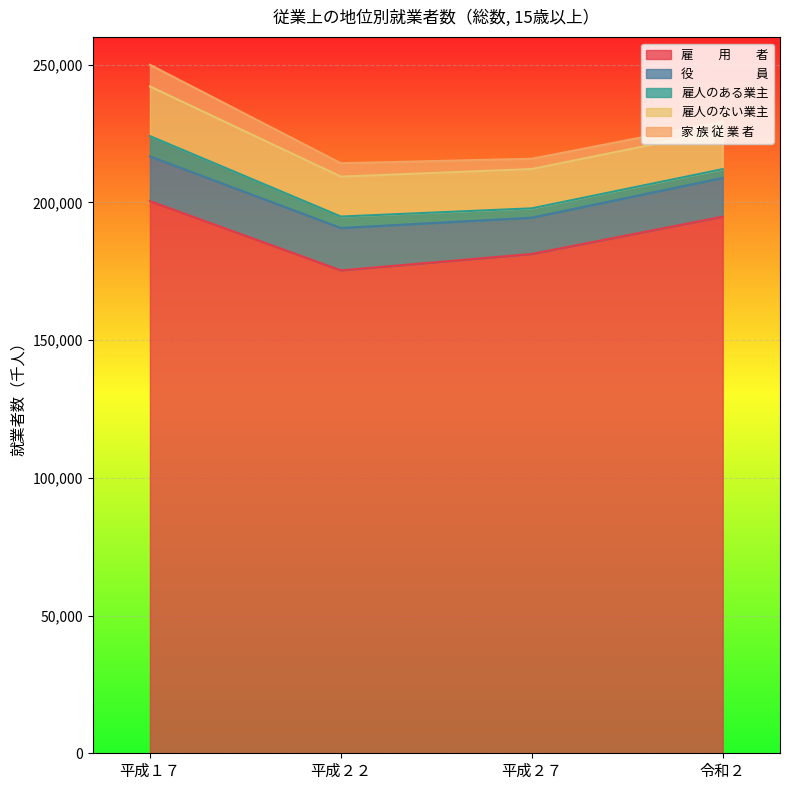

How many lines are shown in the chart?

5